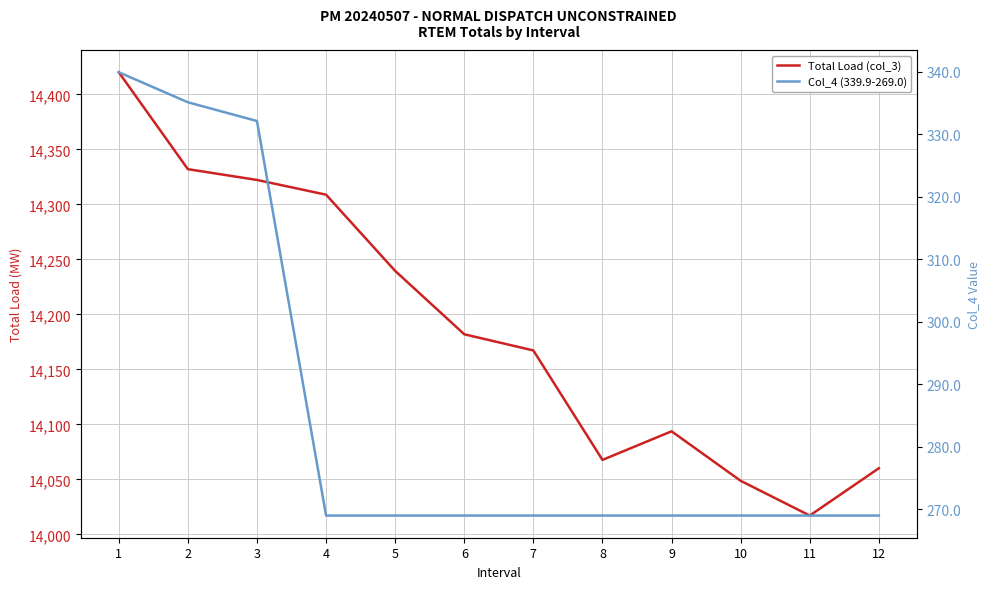

What is the value of the Total Load (col_3) point at the 1st from the left?

14420.2